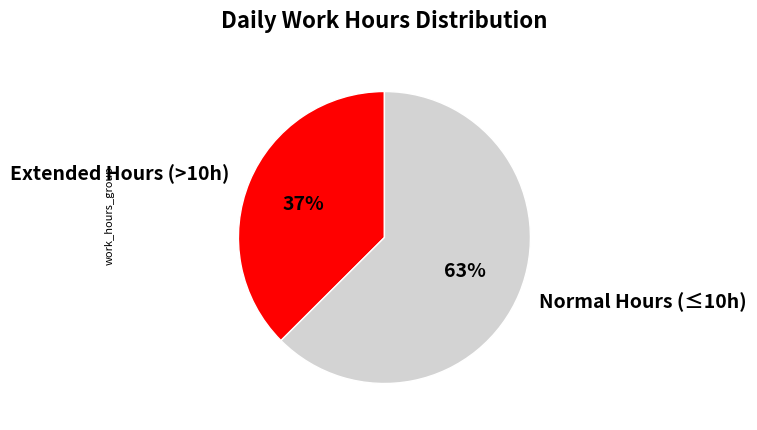

Is it true that Extended Hours (>10h) is 48% of the pie?

False